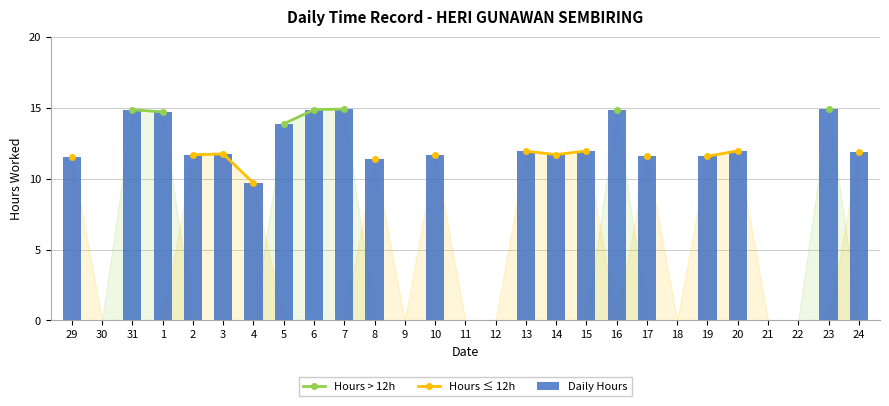

How many values in Hours > 12h are above zero?

7